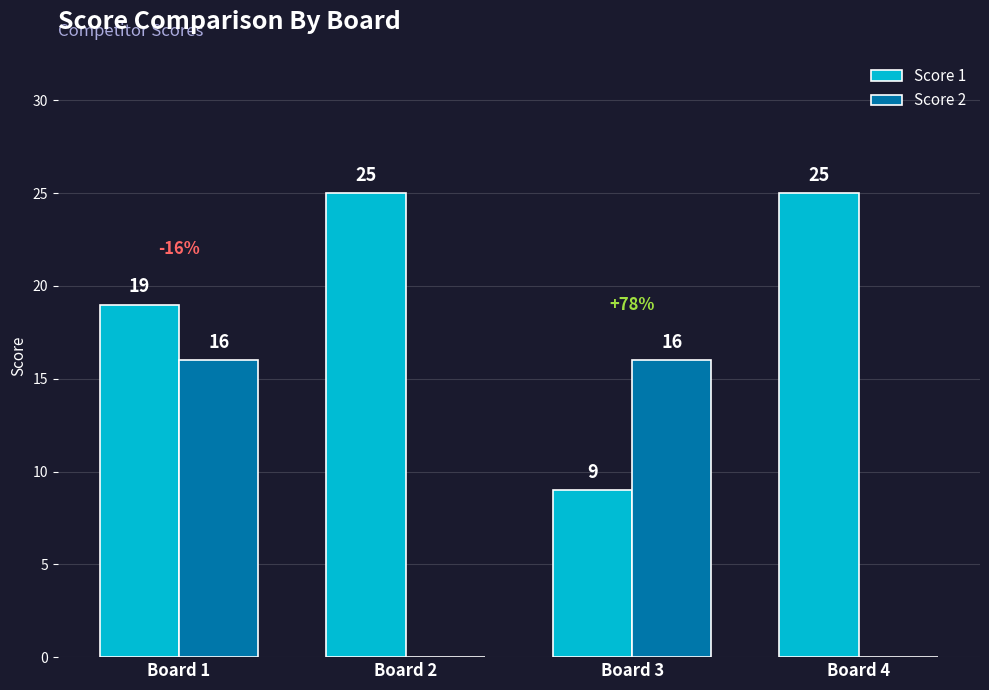

What is the average value of the Score 1 series?

20